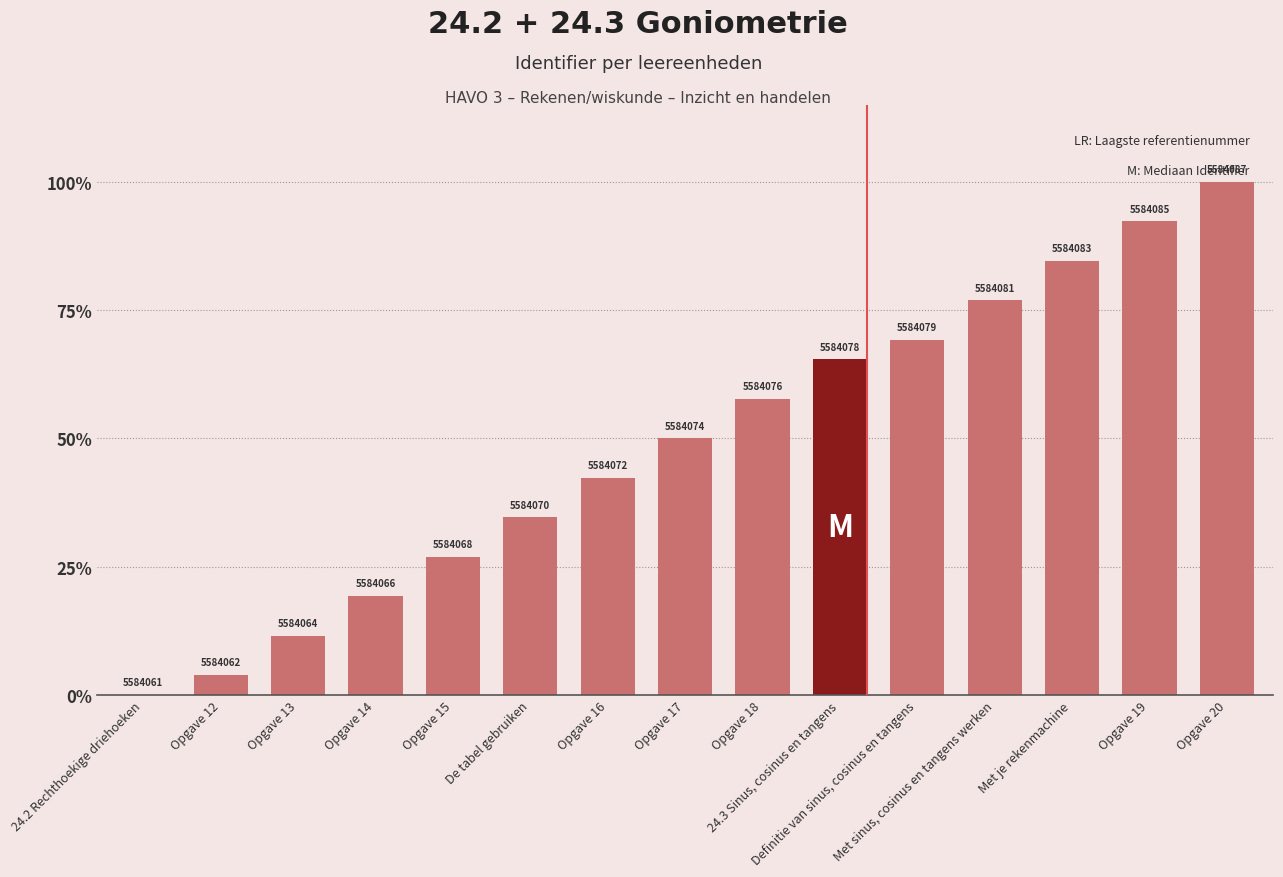

Count the number of data series in this chart.

1